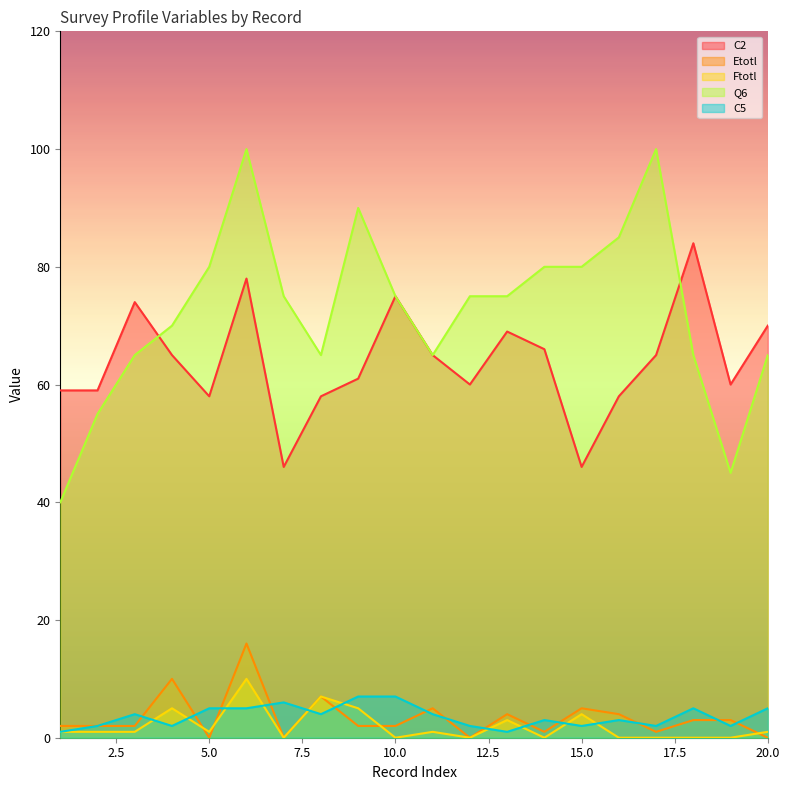

What is the spread (max minus min) of values at 17?

100